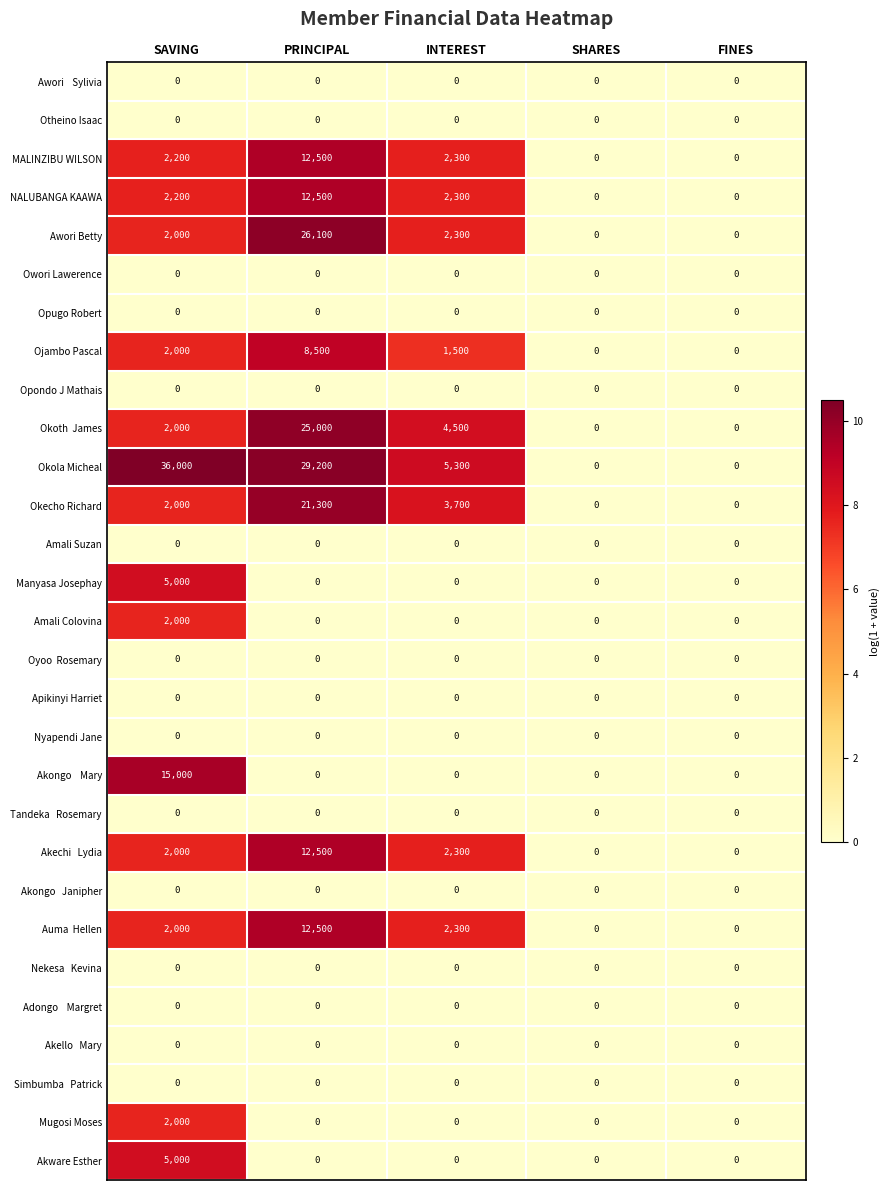

Which series has the widest spread of values?

Okola Micheal